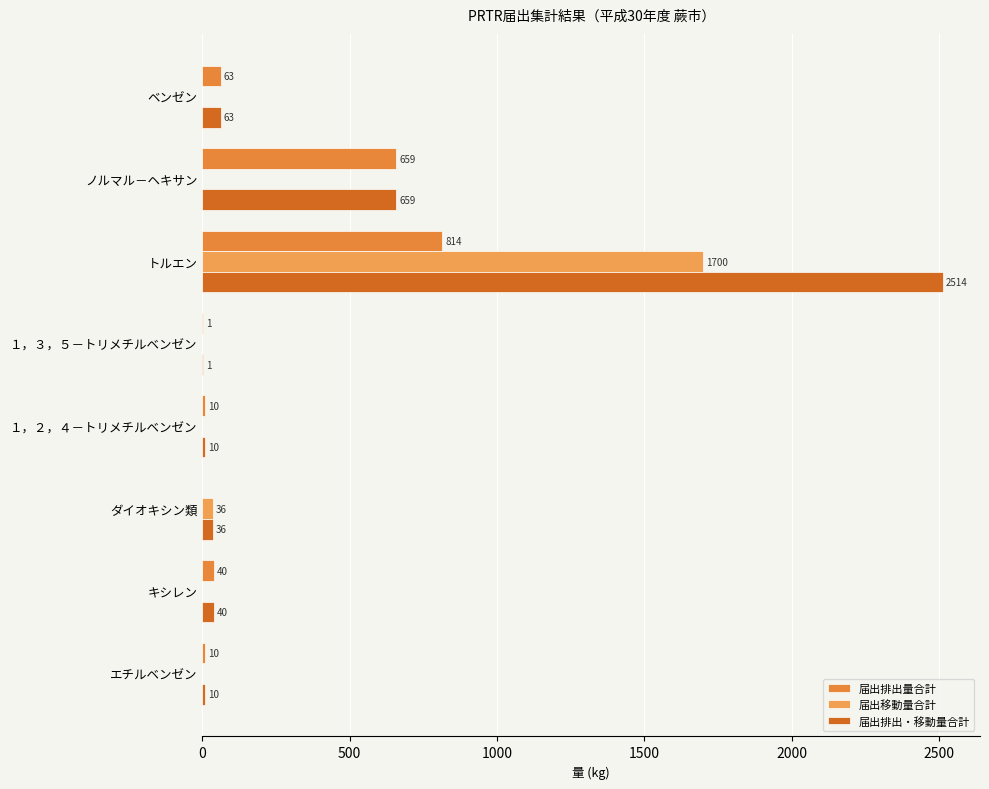

At which category is the sum across all series the highest?

トルエン